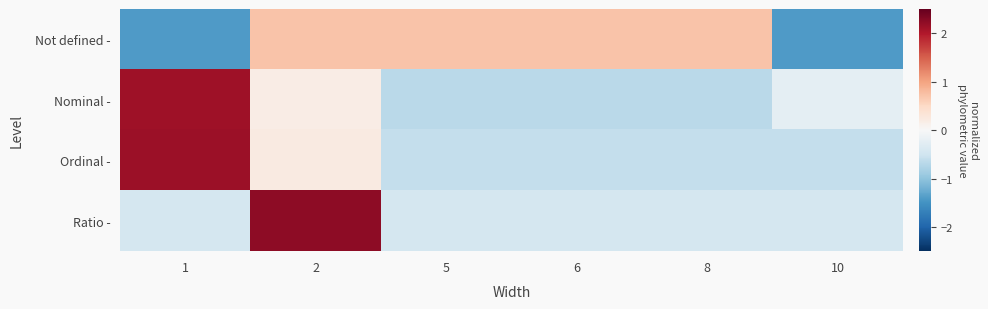

Rank the series by their average value, from lowest to highest.

Ratio -, Ordinal -, Not defined -, Nominal -